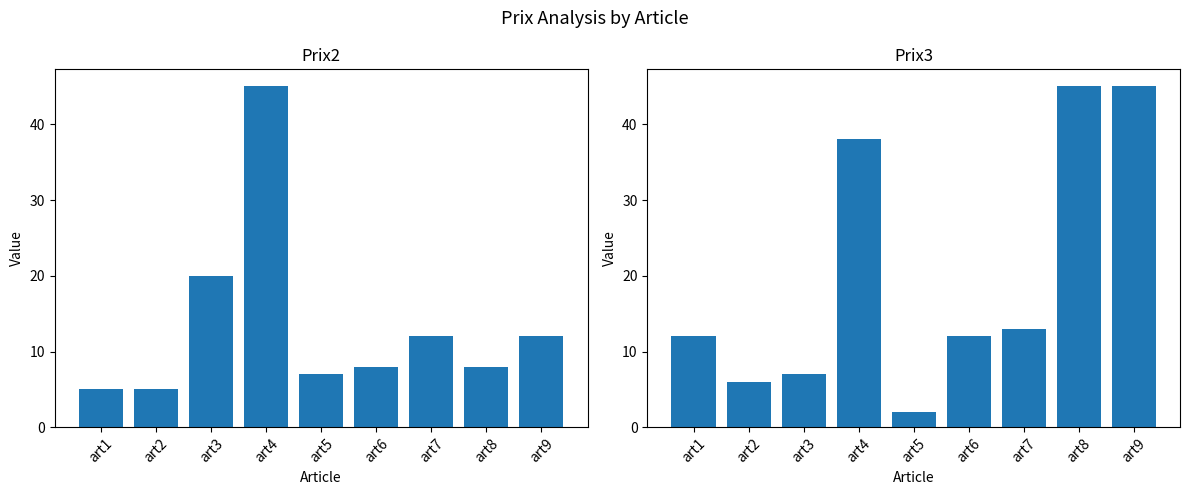

Reading left to right, transcribe all the data shown in this chart.

Prix2: art1=5	art2=5	art3=20	art4=45	art5=7	art6=8	art7=12	art8=8	art9=12
Prix3: art1=12	art2=6	art3=7	art4=38	art5=2	art6=12	art7=13	art8=45	art9=45